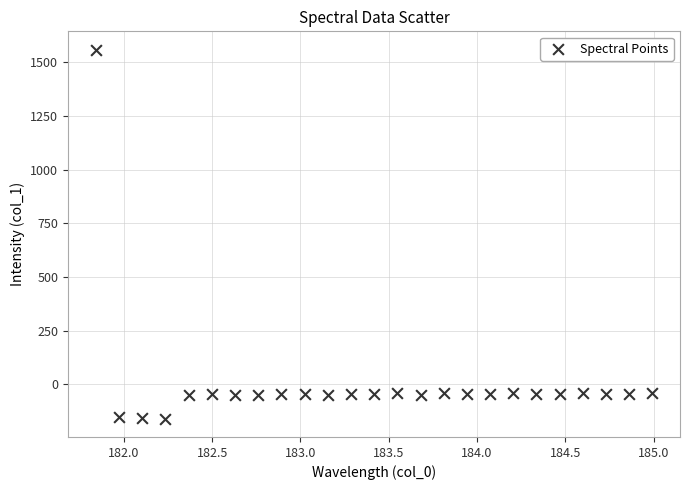

What is the range of X values (max minus min)?

3.1